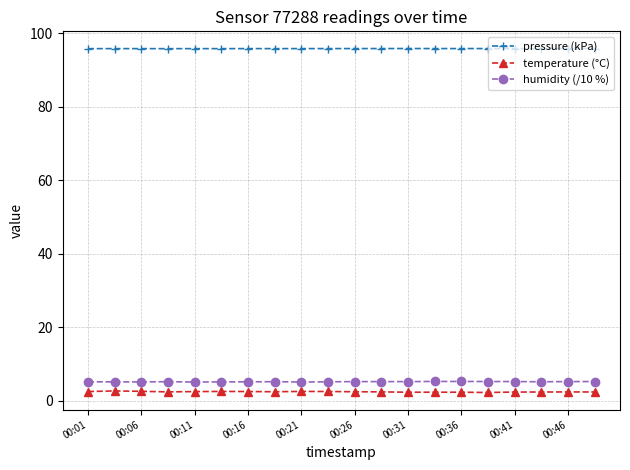

At how many categories does at least one series exceed 28?

20